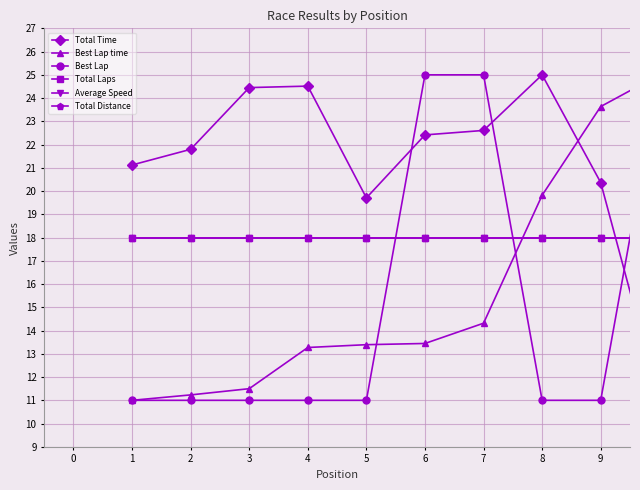

At how many categories does at least one series exceed 24?

6